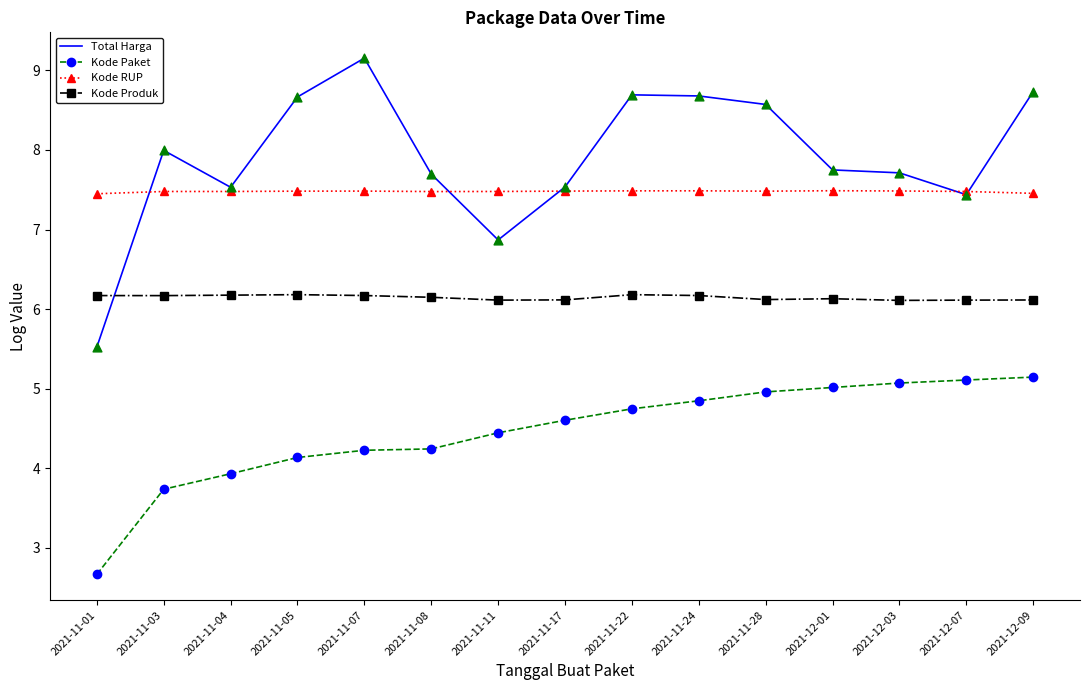

Which series has the largest range (max minus min)?

Total Harga